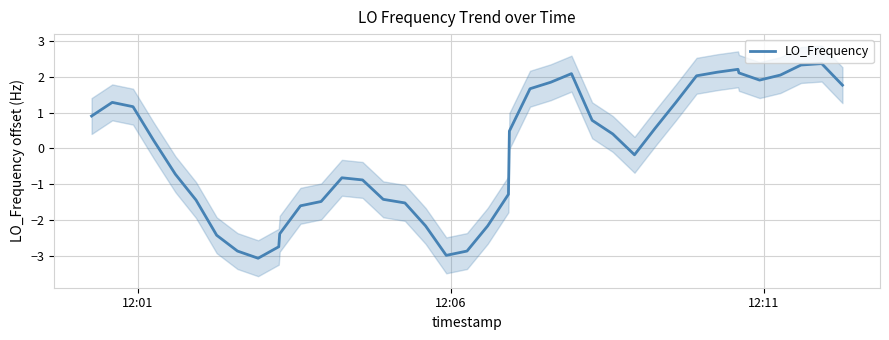

How many interior local peaks (higher than both neighbors) does the data have?

5